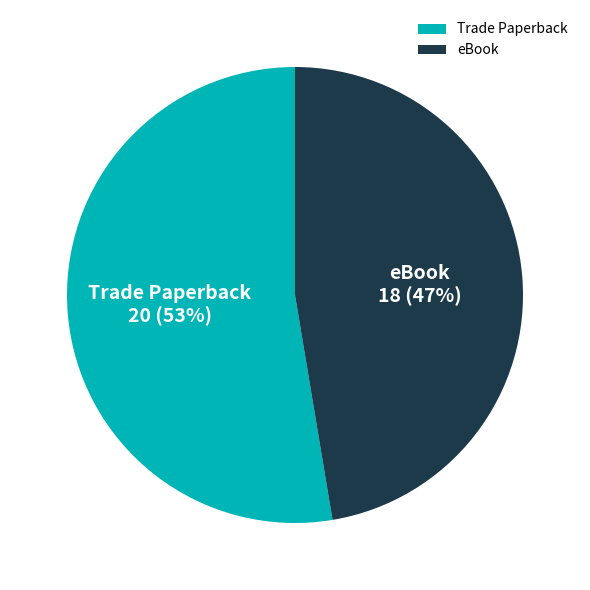

Is the sum of Trade Paperback and eBook greater than half?

Yes